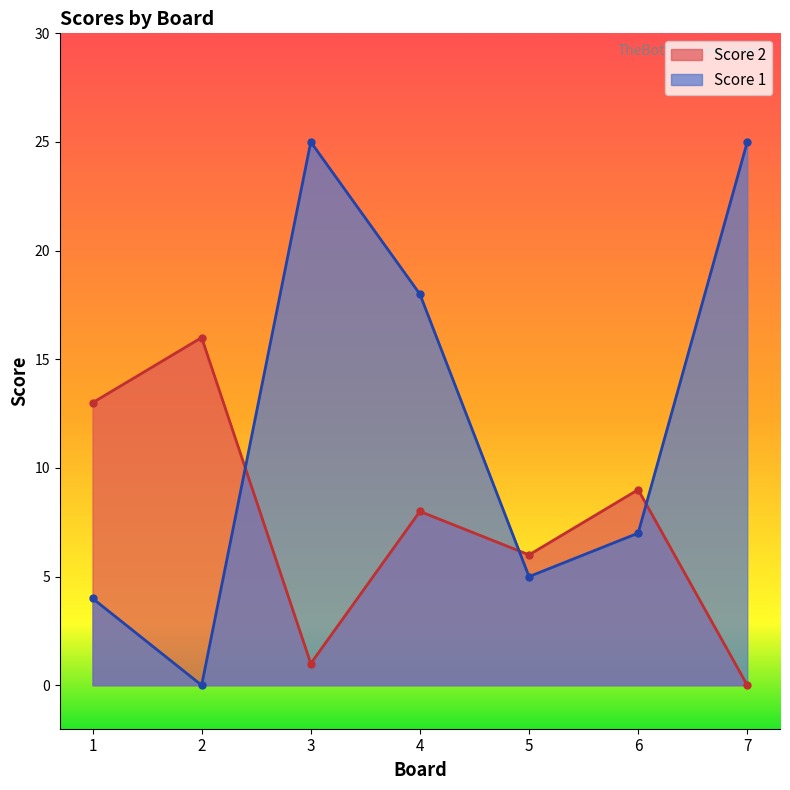

At 3, list the series in order from largest to smallest.

Score 1, Score 2